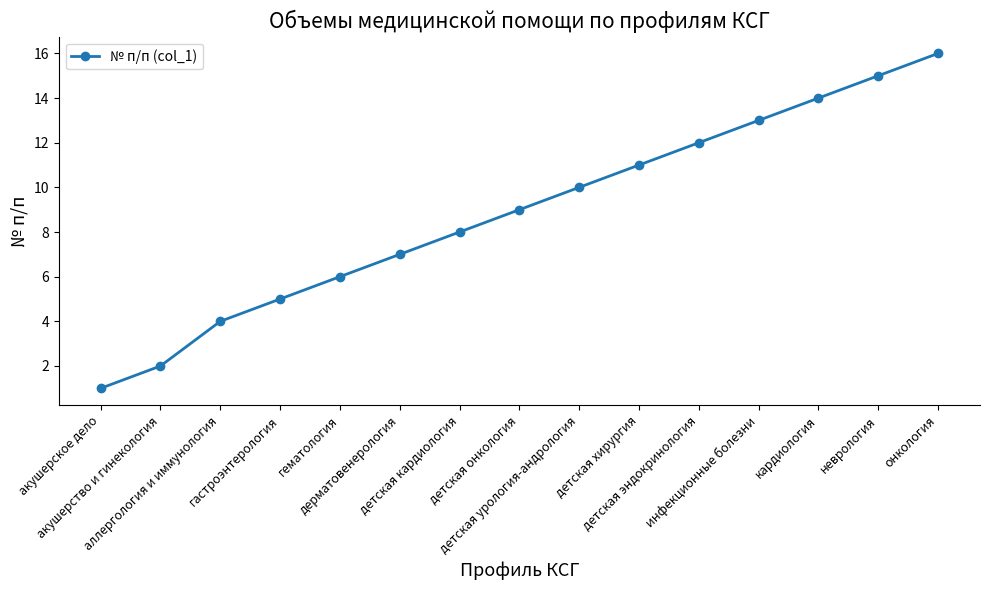

What is the minimum value shown in the chart?

1